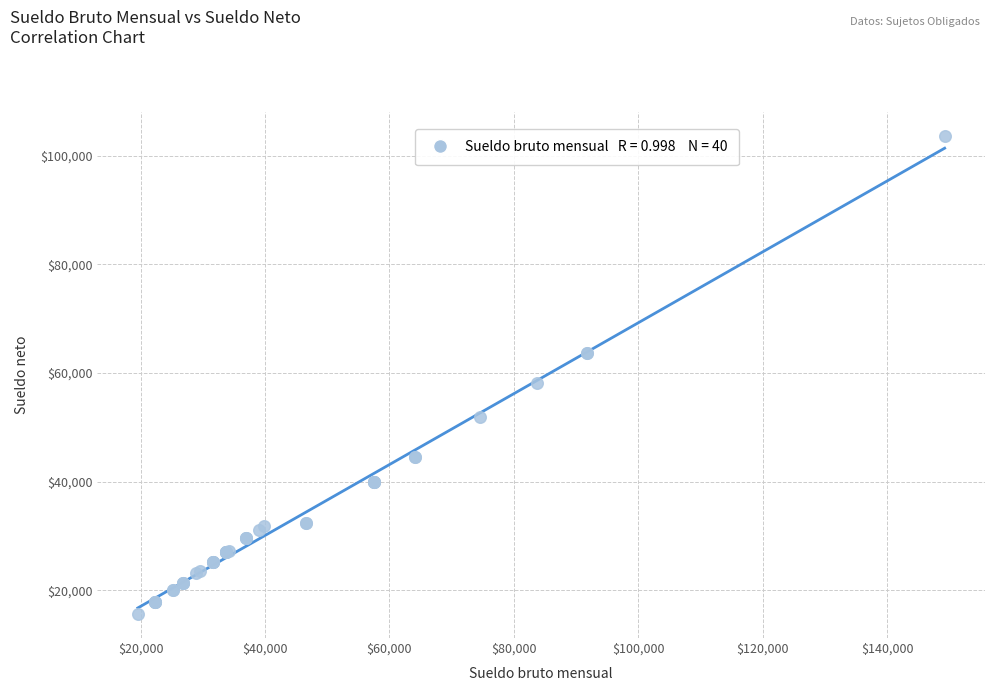

What Y value in the scatter plot is closest to 59691?

58233.4